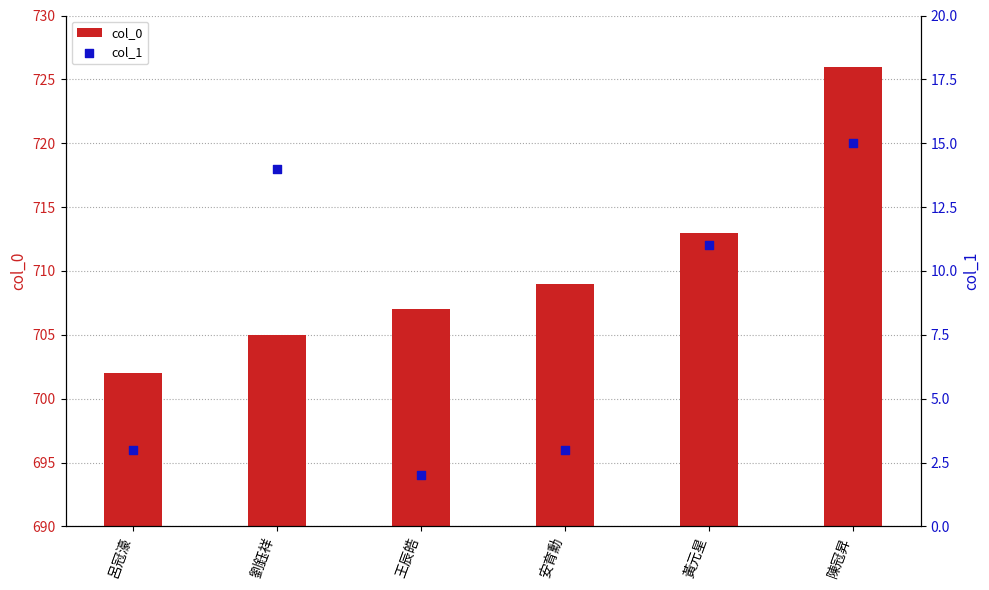

Which series has the largest Y range (max minus min)?

col_0